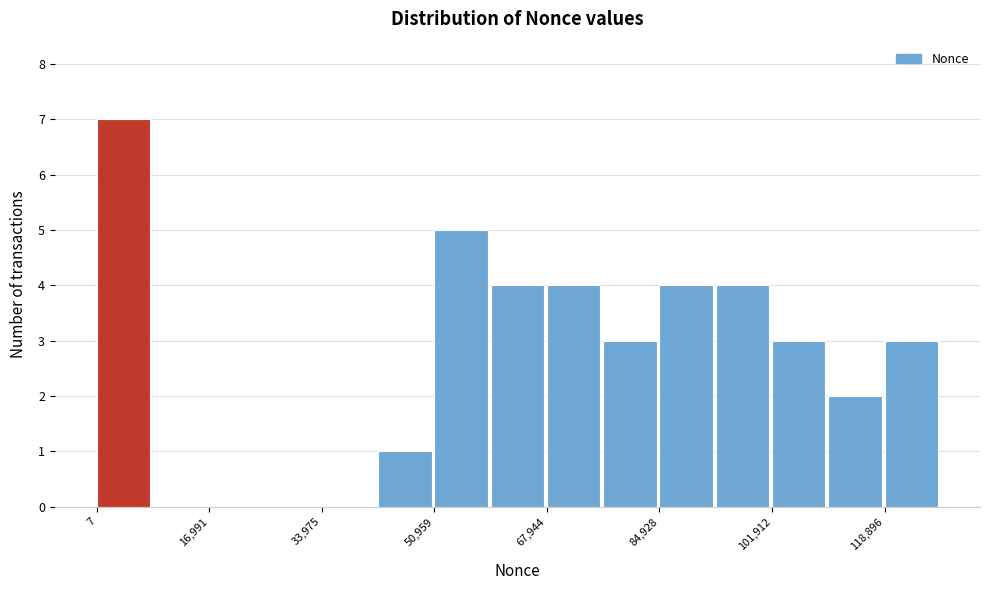

Reading left to right, list every bar in this chart as the range it spans on the x-axis followed by its height. Neither the bar edges nor the heights are printed on the chart, so give them approximately, as read against the axes.

0 to 8000: 7
8000 to 16000: 0
16000 to 26000: 0
26000 to 34000: 0
34000 to 42000: 0
42000 to 50000: 1
50000 to 60000: 5
60000 to 68000: 4
68000 to 76000: 4
76000 to 84000: 3
84000 to 94000: 4
94000 to 102000: 4
102000 to 110000: 3
110000 to 118000: 2
118000 to 128000: 3